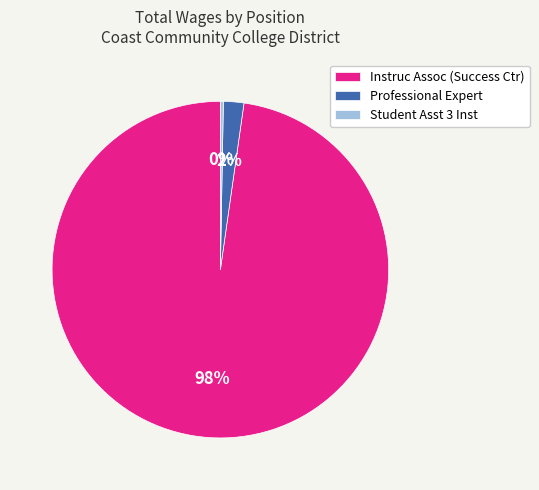

Is the sum of Professional Expert and Student Asst 3 Inst greater than half?

No